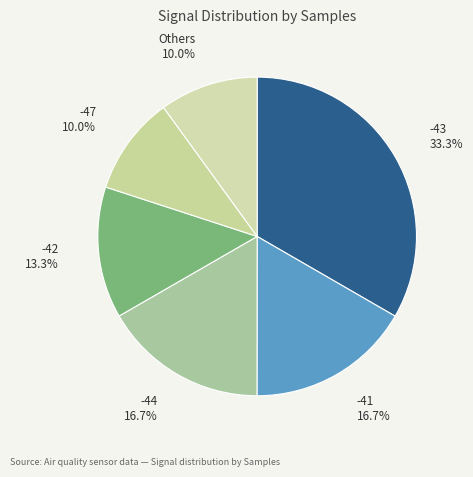

How many segments does this pie chart have?

6